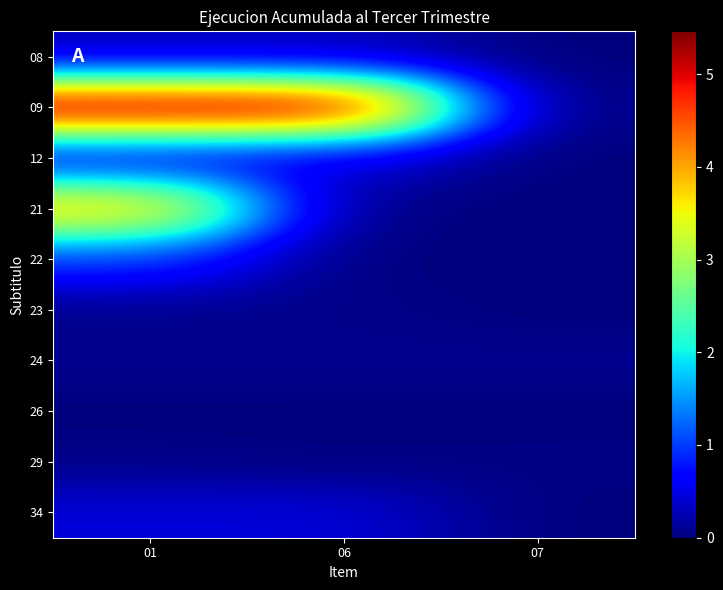

At which category is the sum across all series the highest?

01